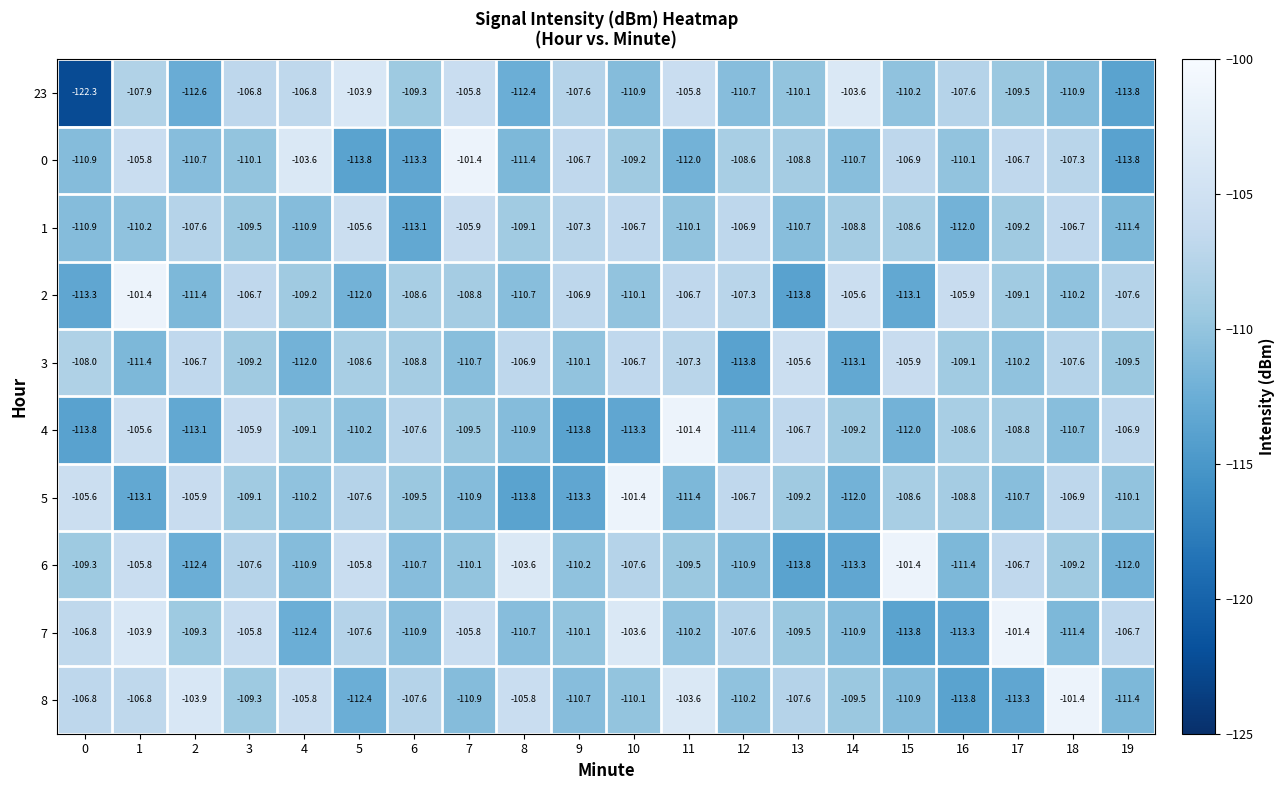

Count the number of categories in the chart.

20